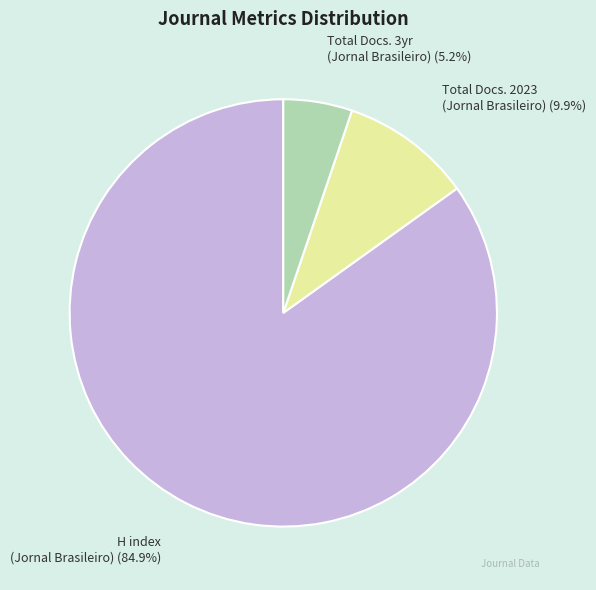

How many slices are in this pie chart?

3